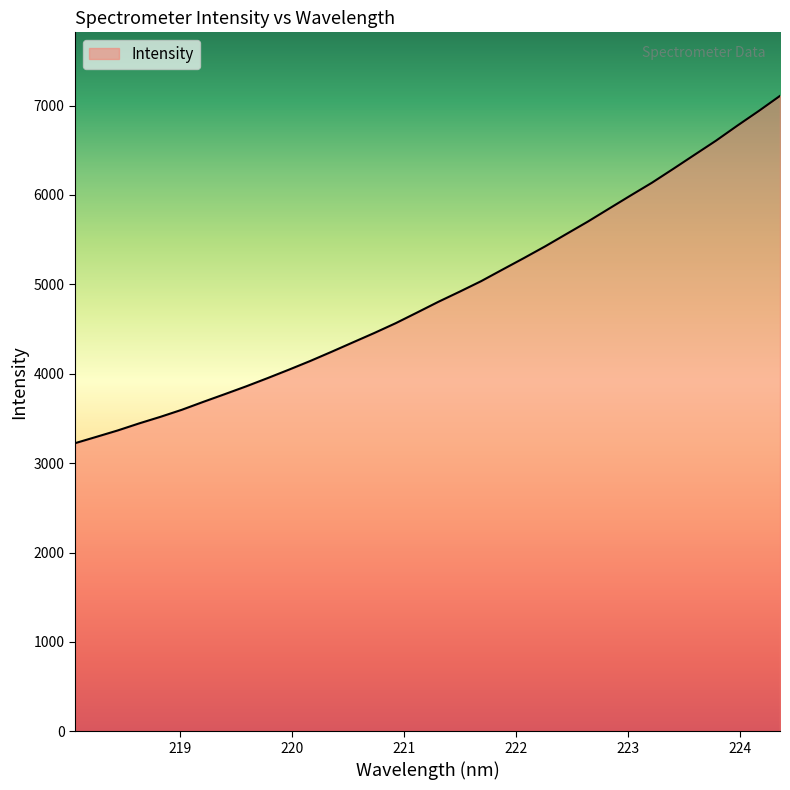

Reading right to left, transcribe all the data shown in this chart.

7108.0	6938.4	6775.1	6606.9	6449.7	6292.1	6136.8	5993.8	5848.3	5702.4	5564.1	5425.3	5293.6	5165.1	5035.6	4918.6	4804.9	4684.4	4565.4	4455.8	4351.0	4245.5	4142.5	4045.1	3950.5	3858.6	3771.3	3685.4	3597.1	3518.3	3444.5	3365.7	3294.0	3222.9